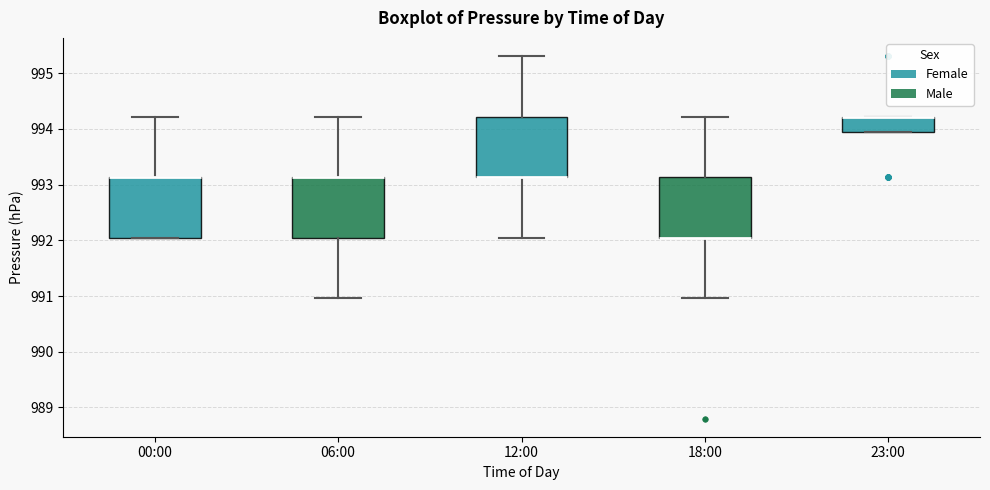

Reading left to right, transcribe this box plot: for each box, give where its median line is, the range the box spans, and where its two whiskers end, as read against the y-axis. The values are not printed on the chart, so give them approximately, as read against the axis.

00:00: median 993.1 (drawn on the box's upper edge), box 992.1 to 993.1, whiskers 992.1 to 994.2
06:00: median 993.1 (drawn on the box's upper edge), box 992.1 to 993.1, whiskers 991.0 to 994.2
12:00: median 993.1 (drawn on the box's lower edge), box 993.1 to 994.2, whiskers 992.1 to 995.3
18:00: median 992.1 (drawn on the box's lower edge), box 992.1 to 993.1, whiskers 991.0 to 994.2
23:00: median 994.2 (drawn on the box's upper edge), box 994.0 to 994.2, whiskers 994.0 to 994.2